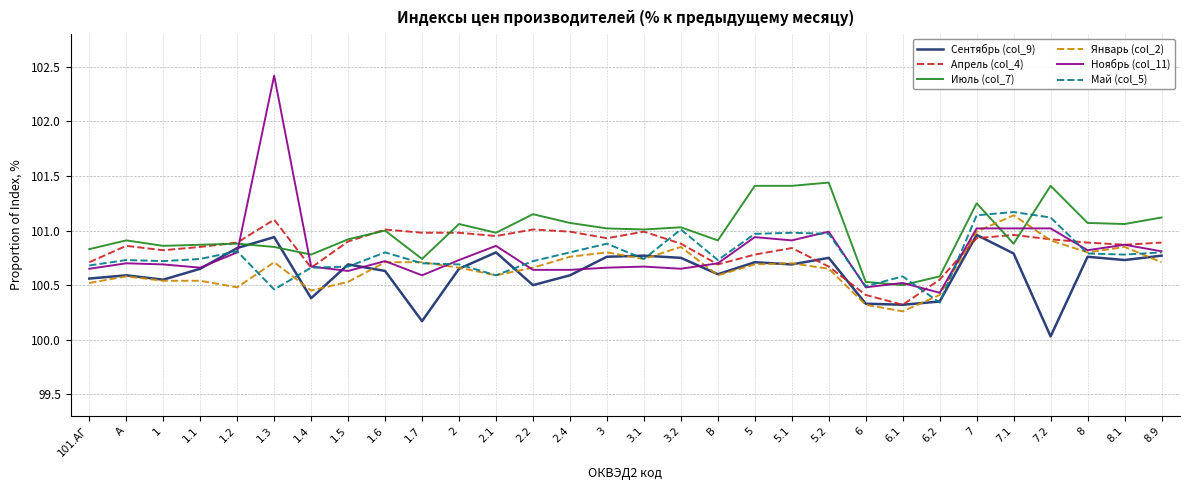

Which series ends up on top after the final intersection of Сентябрь (col_9) and Июль (col_7)?

Июль (col_7)